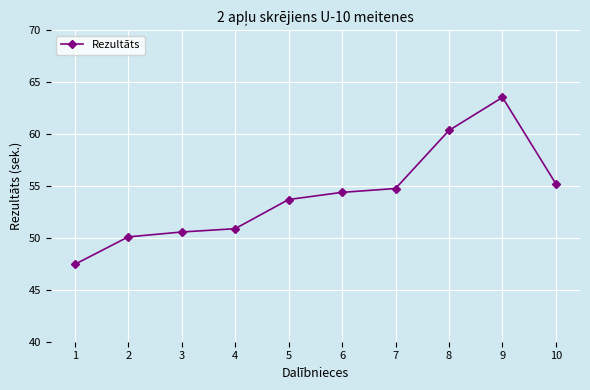

At which category does the data reach its first local peak?

9